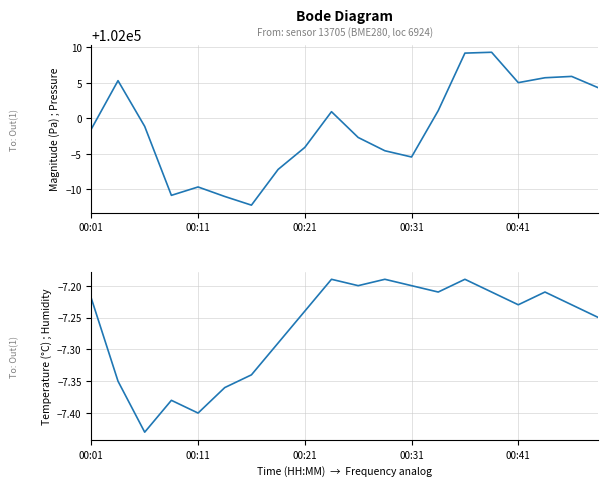

Reading left to right, what are all the values shown in this chart?

pressure: 101998.5	102005.3	101998.8	101989.1	101990.3	101989.0	101987.8	101992.8	101995.9	102000.9	101997.3	101995.4	101994.5	102001.1	102009.2	102009.3	102005.0	102005.7	102005.9	102004.3
temperature: -7.2	-7.3	-7.4	-7.4	-7.4	-7.4	-7.3	-7.3	-7.2	-7.2	-7.2	-7.2	-7.2	-7.2	-7.2	-7.2	-7.2	-7.2	-7.2	-7.2